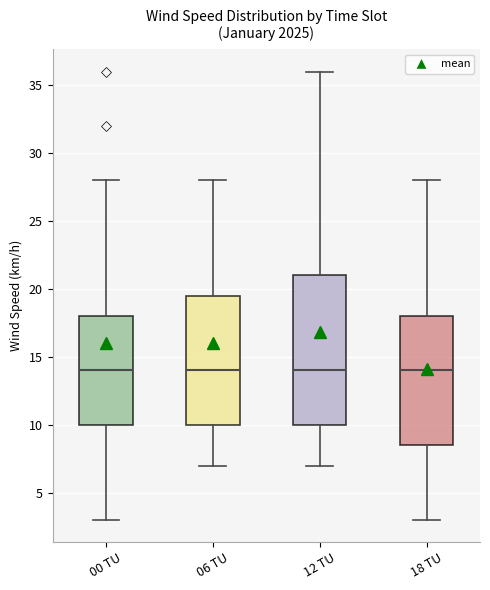

Reading left to right, read every box against the y-axis: the position of its median line, the range the box covers, and the ends of its whiskers. The values are not printed on the chart, so give them approximately, as read against the axis.

00 TU: median 14.0, box 10.0 to 18.0, whiskers 3.0 to 28.0
06 TU: median 14.0, box 10.0 to 19.5, whiskers 7.0 to 28.0
12 TU: median 14.0, box 10.0 to 21.0, whiskers 7.0 to 36.0
18 TU: median 14.0, box 8.5 to 18.0, whiskers 3.0 to 28.0